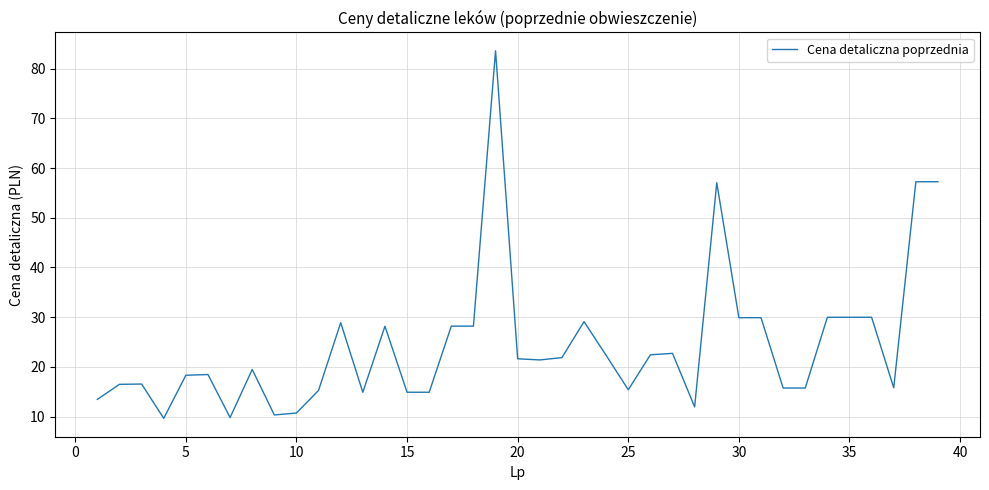

What is the difference between the maximum and minimum values?

73.9